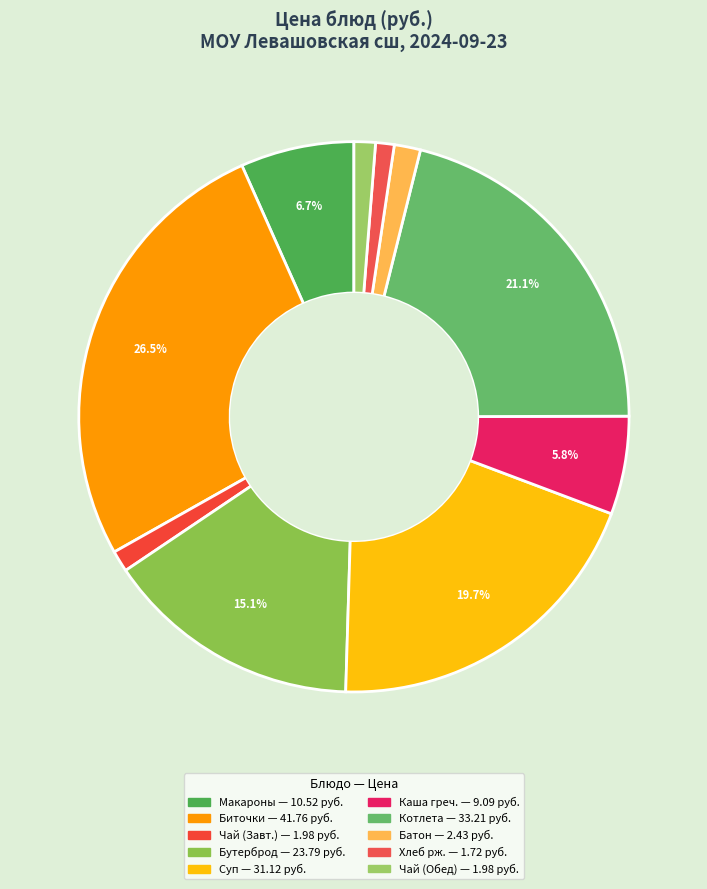

Is there any slice that represents more than half of the pie?

No